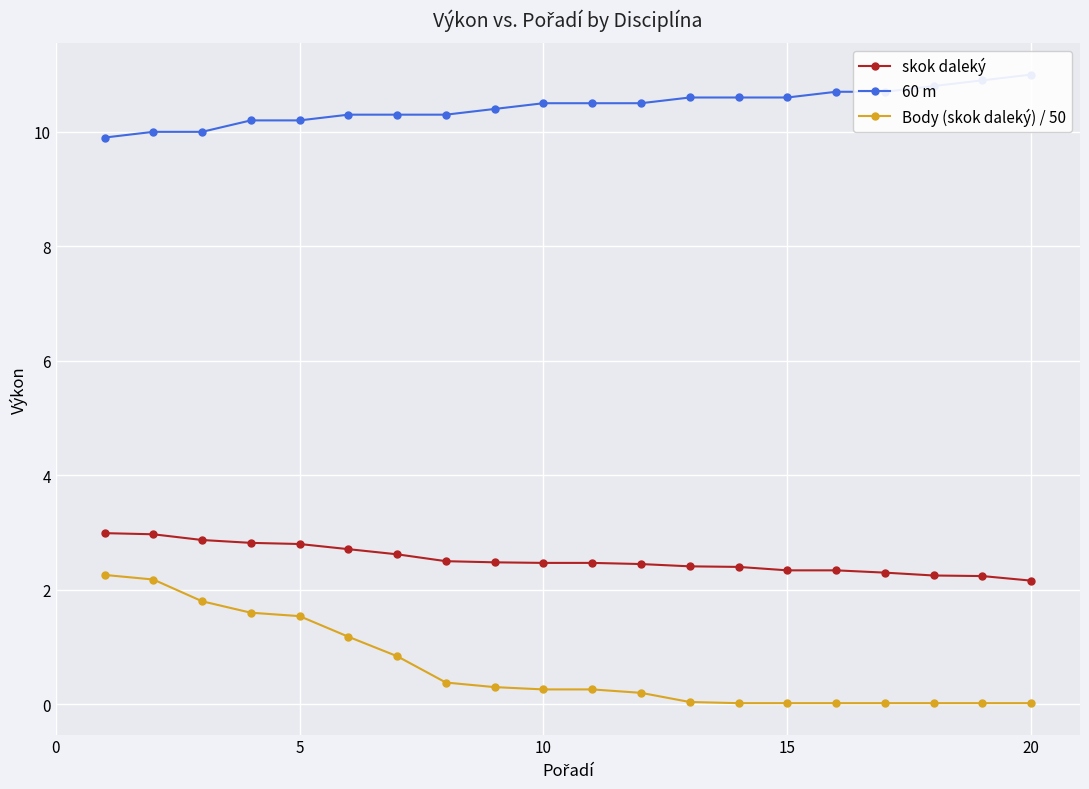

True or false: Body (skok daleký) / 50 and skok daleký cross at least once.

False